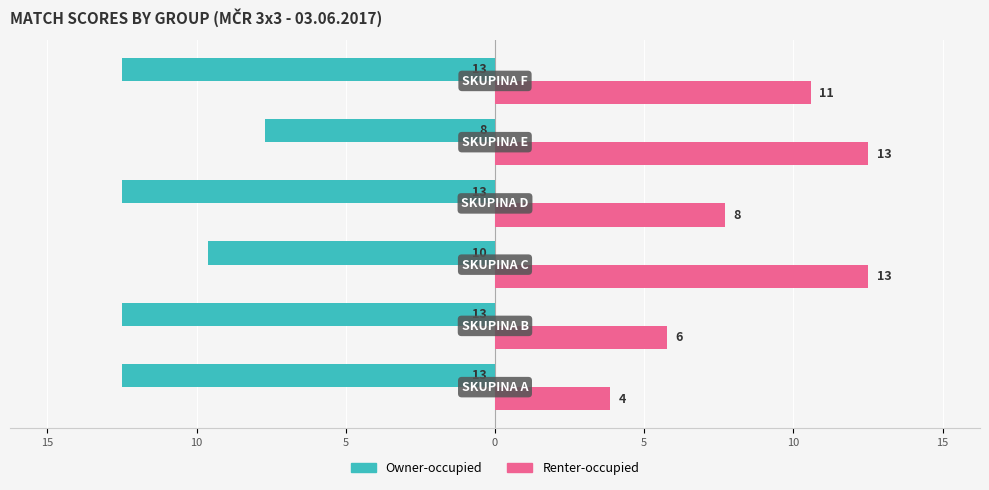

List the series in order of their peak value, highest first.

Renter-occupied, Owner-occupied